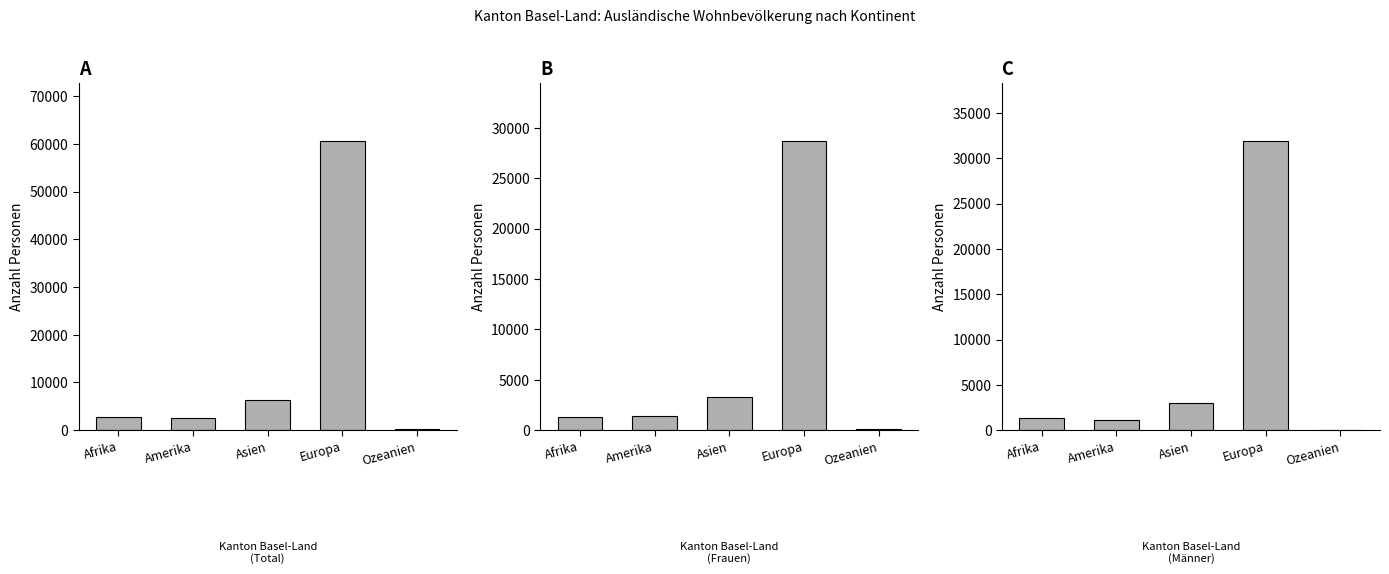

How many series are shown in this chart?

3